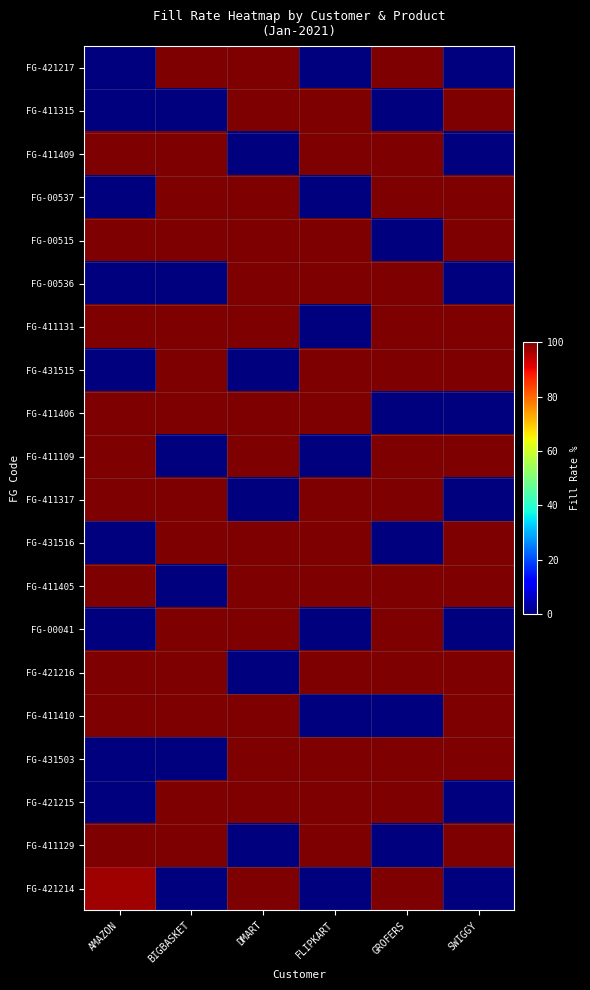

Rank the series by their maximum value, from lowest to highest.

FG-421217, FG-411315, FG-411409, FG-00537, FG-00515, FG-00536, FG-411131, FG-431515, FG-411406, FG-411109, FG-411317, FG-431516, FG-411405, FG-00041, FG-421216, FG-411410, FG-431503, FG-421215, FG-411129, FG-421214